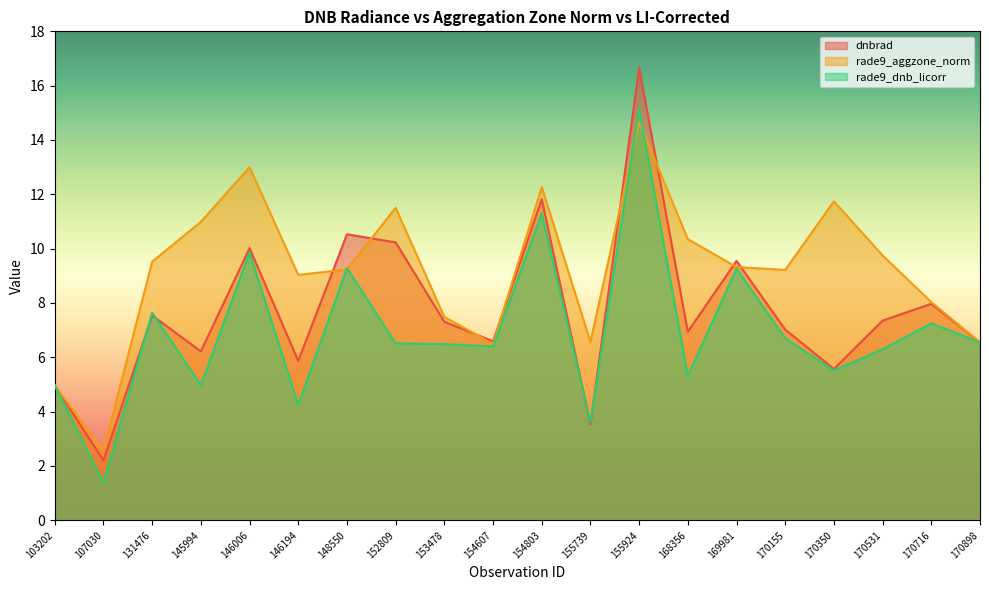

At how many categories does at least one series exceed 10?

8